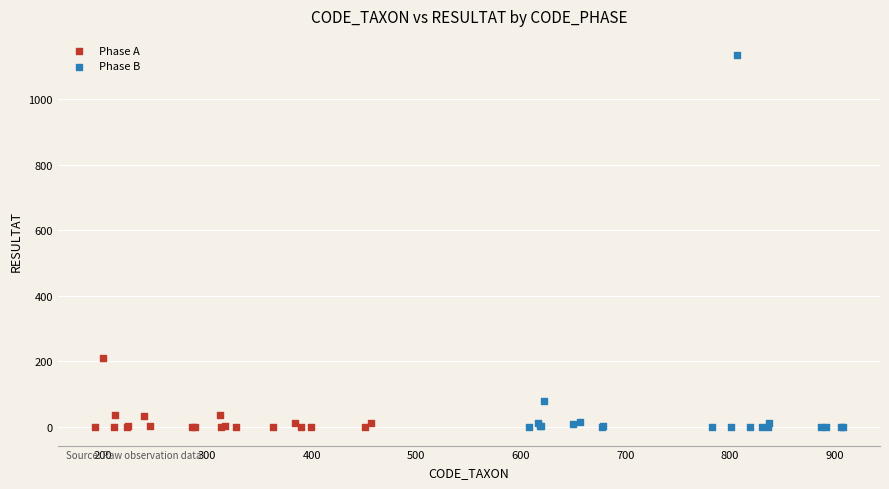

Which series has the widest spread of Y values?

Phase B